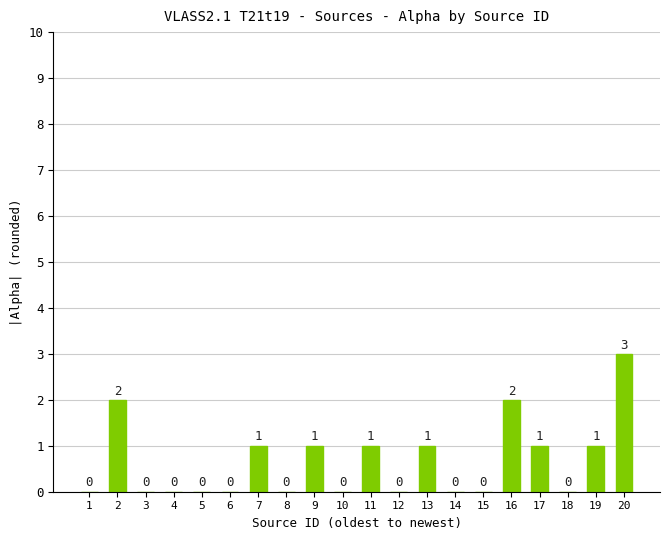

Between 16 and 18, which is larger?

16